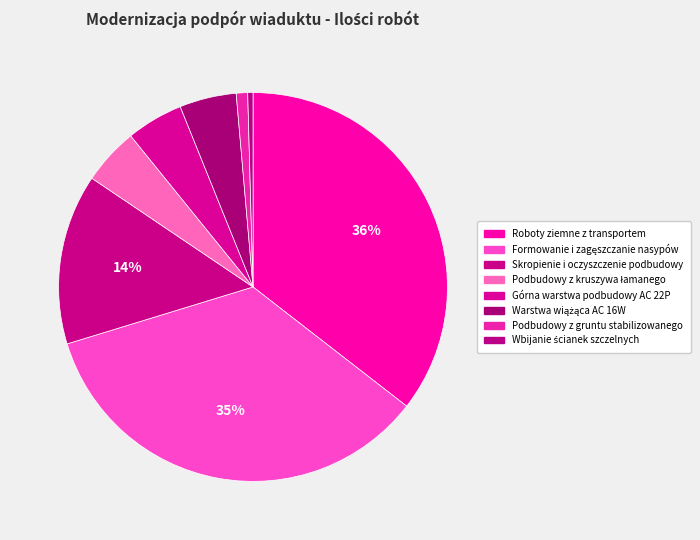

Approximately how many times larger is the value at Skropienie i oczyszczenie podbudowy compared to Podbudowy z kruszywa łamanego?

3.0